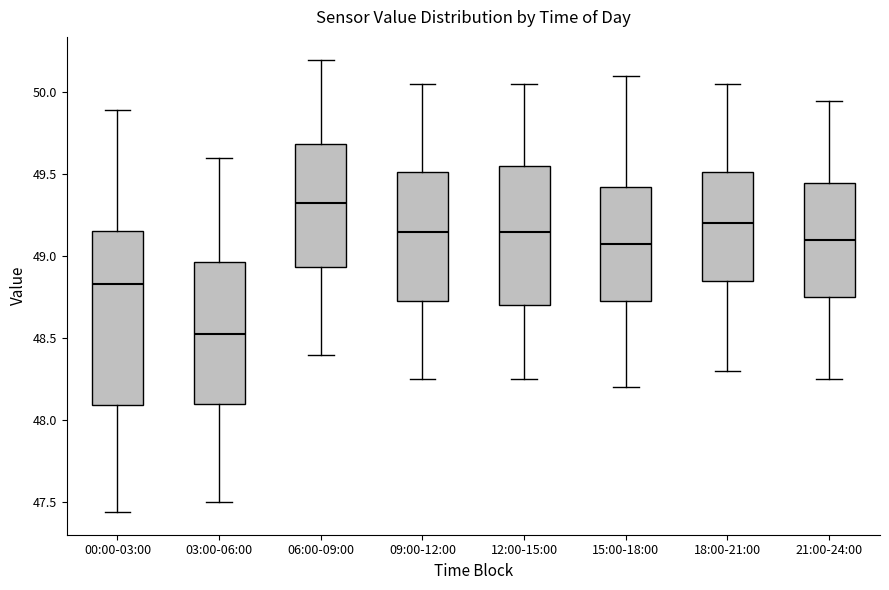

Reading left to right, read every box against the y-axis: the position of its median line, the range the box covers, and the ends of its whiskers. The values are not printed on the chart, so give them approximately, as read against the axis.

00:00-03:00: median 48.85, box 48.10 to 49.15, whiskers 47.45 to 49.90
03:00-06:00: median 48.55, box 48.10 to 48.95, whiskers 47.50 to 49.60
06:00-09:00: median 49.35, box 48.95 to 49.70, whiskers 48.40 to 50.20
09:00-12:00: median 49.15, box 48.75 to 49.50, whiskers 48.25 to 50.05
12:00-15:00: median 49.15, box 48.70 to 49.55, whiskers 48.25 to 50.05
15:00-18:00: median 49.10, box 48.75 to 49.45, whiskers 48.20 to 50.10
18:00-21:00: median 49.20, box 48.85 to 49.50, whiskers 48.30 to 50.05
21:00-24:00: median 49.10, box 48.75 to 49.45, whiskers 48.25 to 49.95